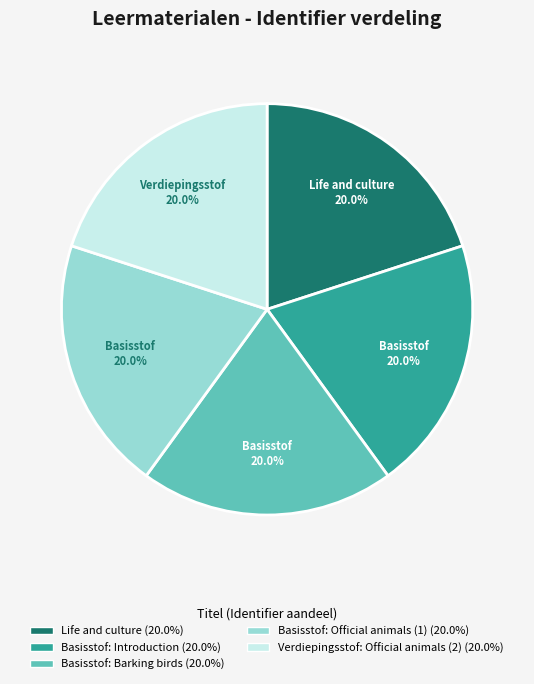

Is there any slice that represents more than half of the pie?

No